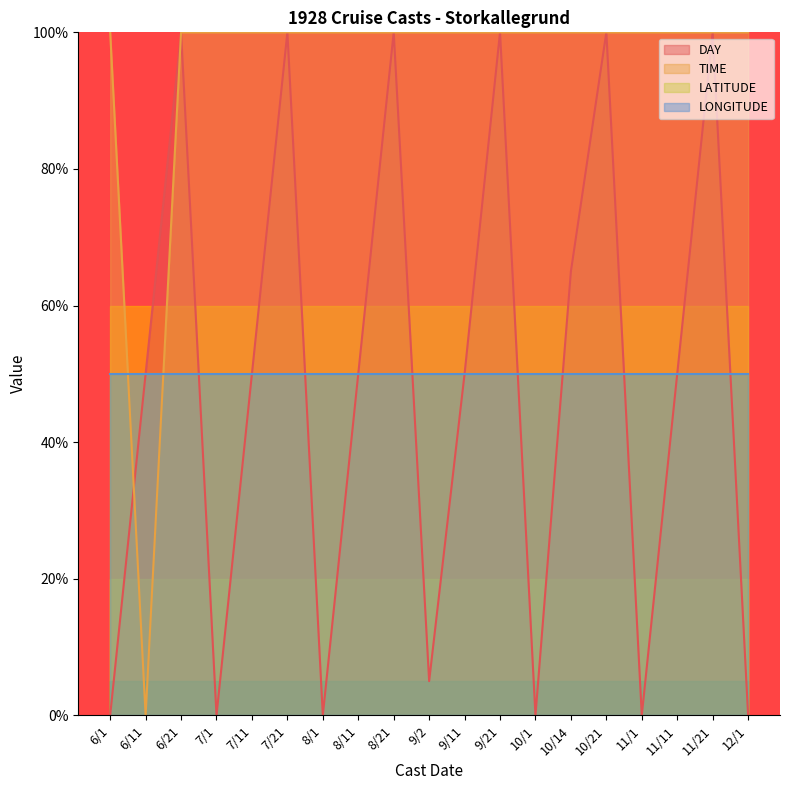

What is the approximate value of DAY at 10/14?

65